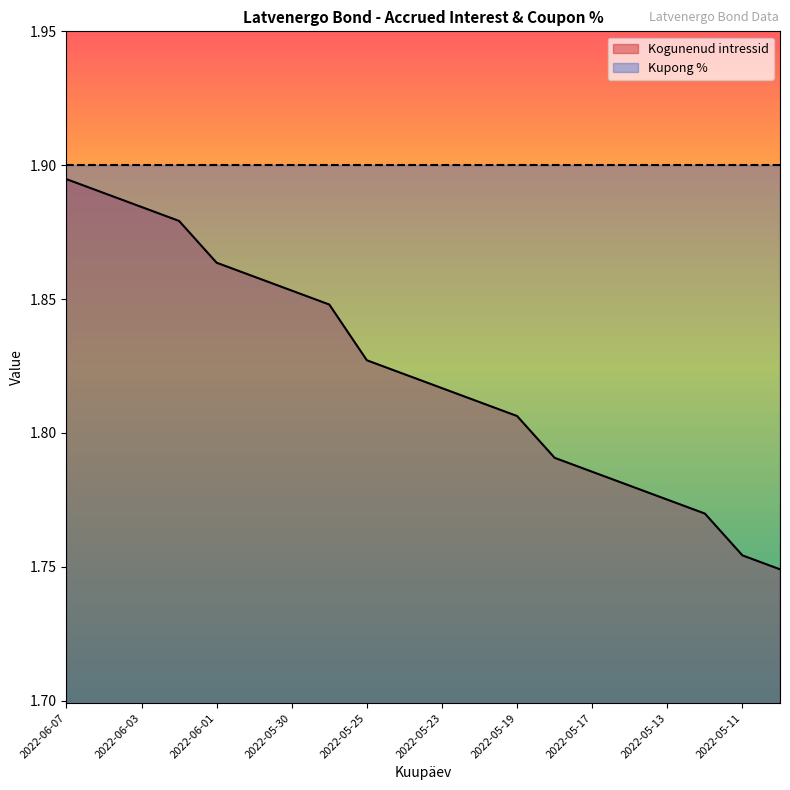

Rank the categories by value from lowest to highest.

2022-05-10, 2022-05-11, 2022-05-12, 2022-05-13, 2022-05-16, 2022-05-17, 2022-05-18, 2022-05-19, 2022-05-20, 2022-05-23, 2022-05-24, 2022-05-25, 2022-05-27, 2022-05-30, 2022-05-31, 2022-06-01, 2022-06-02, 2022-06-03, 2022-06-06, 2022-06-07